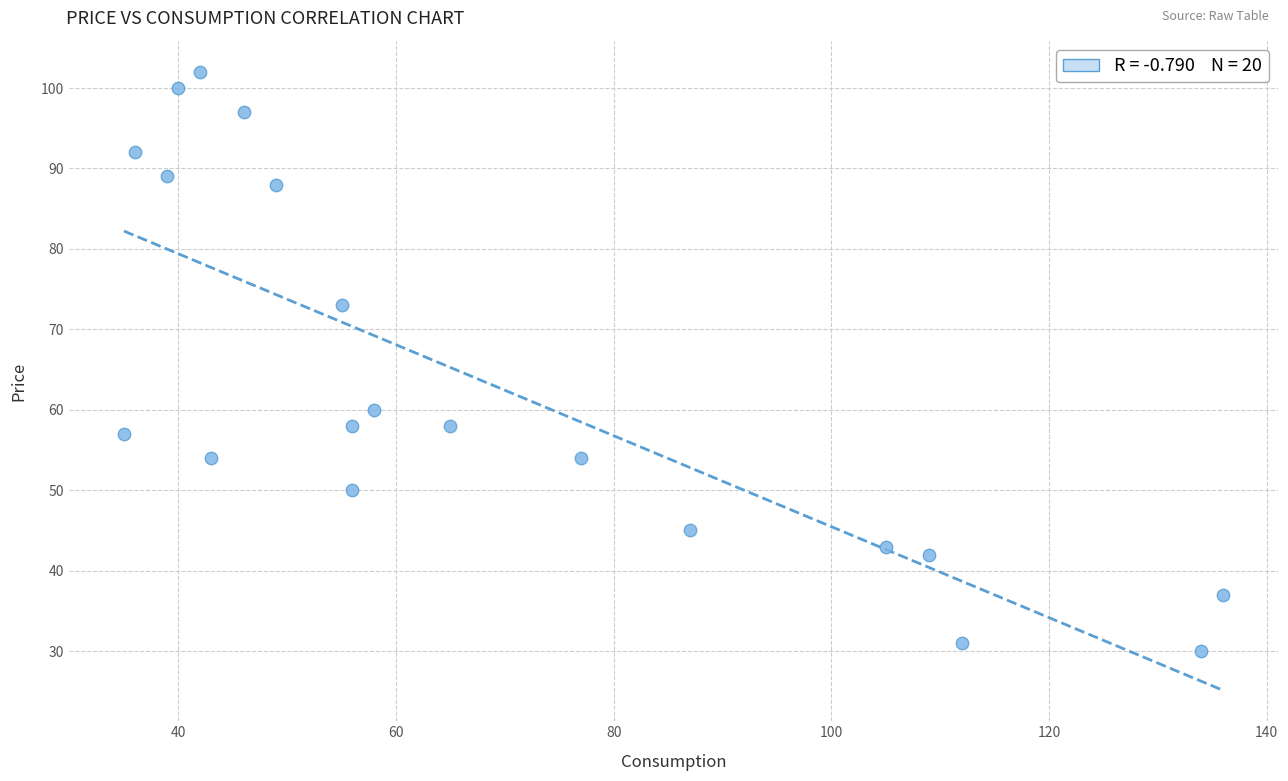

What is the range of Y values (max minus min)?

72